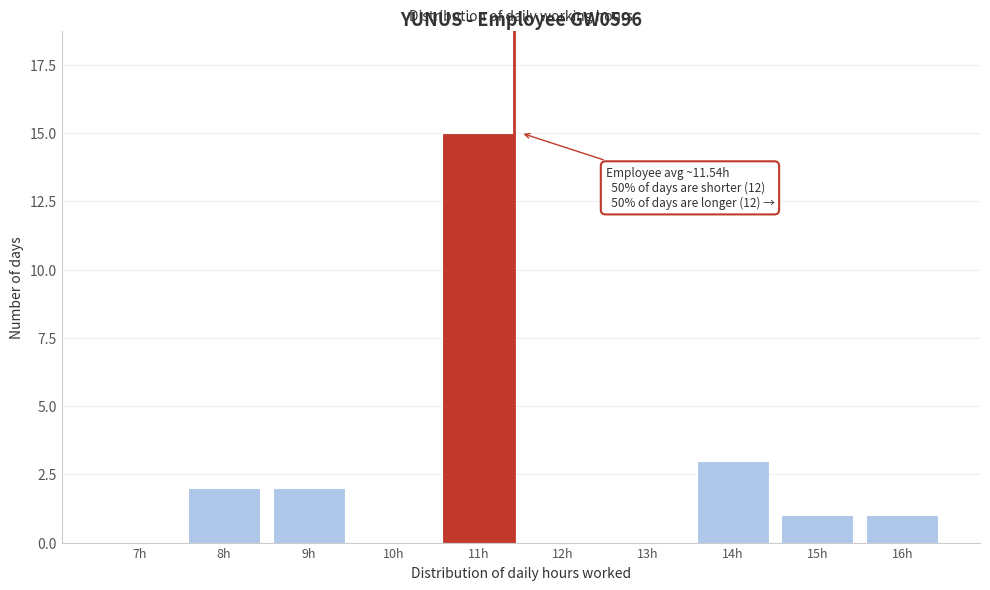

Reading left to right, what are all the values shown in this chart?

7h=0	8h=2	9h=2	10h=0	11h=15	12h=0	13h=0	14h=3	15h=1	16h=1